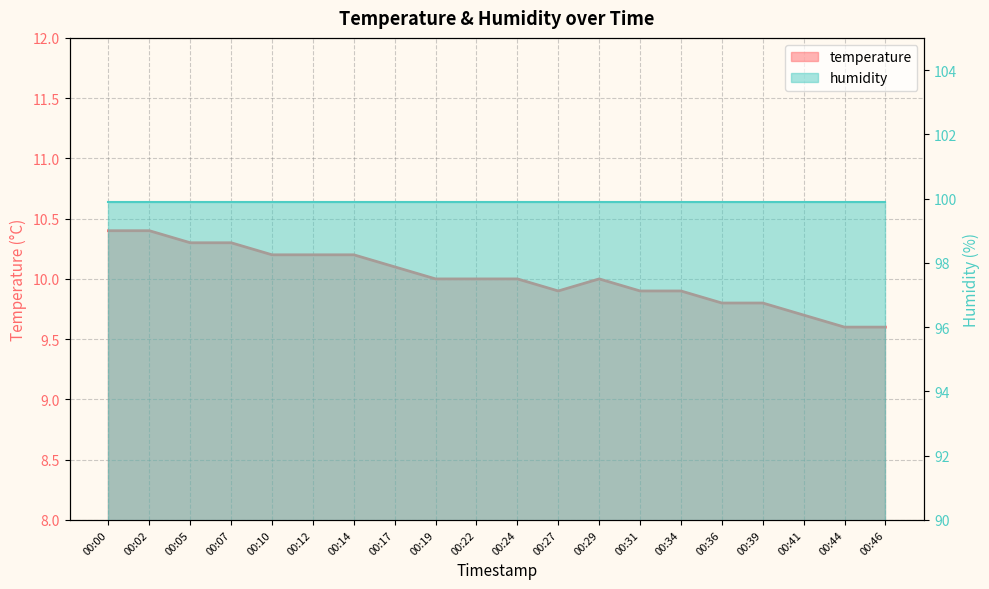

What is the minimum value shown in the chart?

9.6